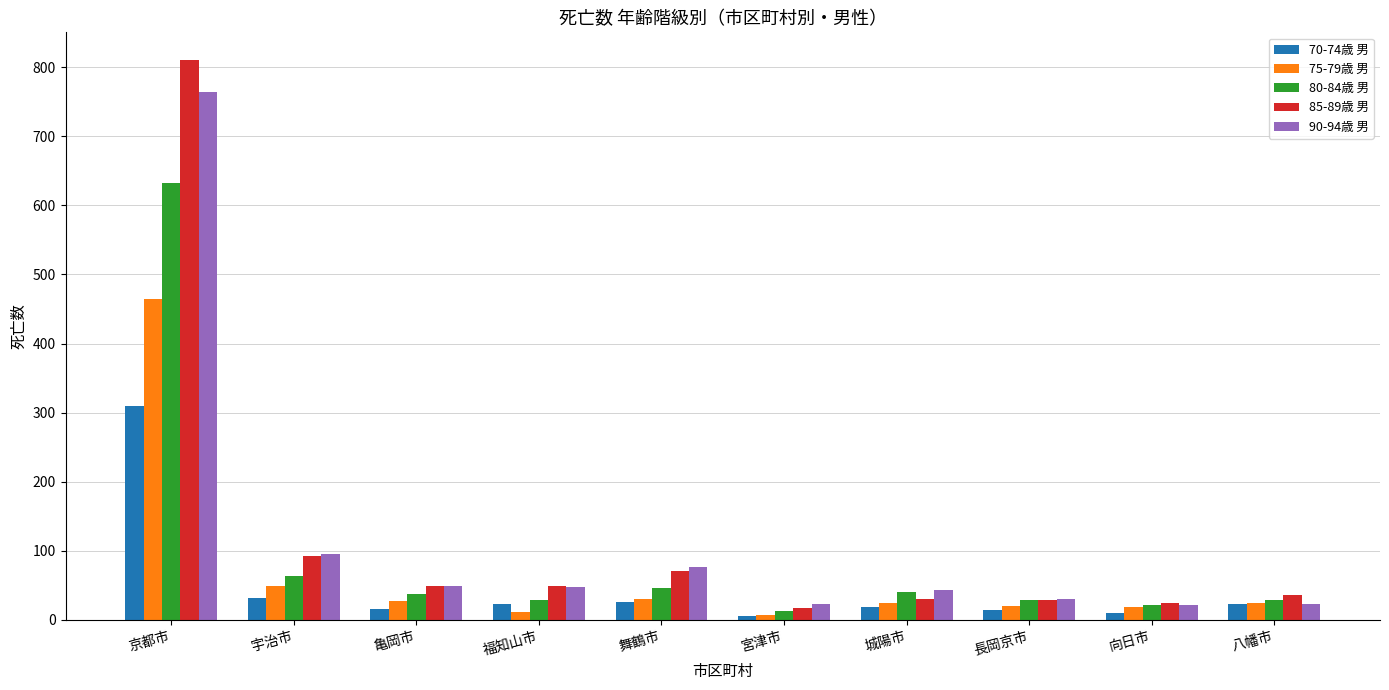

What is the difference between the 70-74歳 男 values at 城陽市 and 宇治市?

14